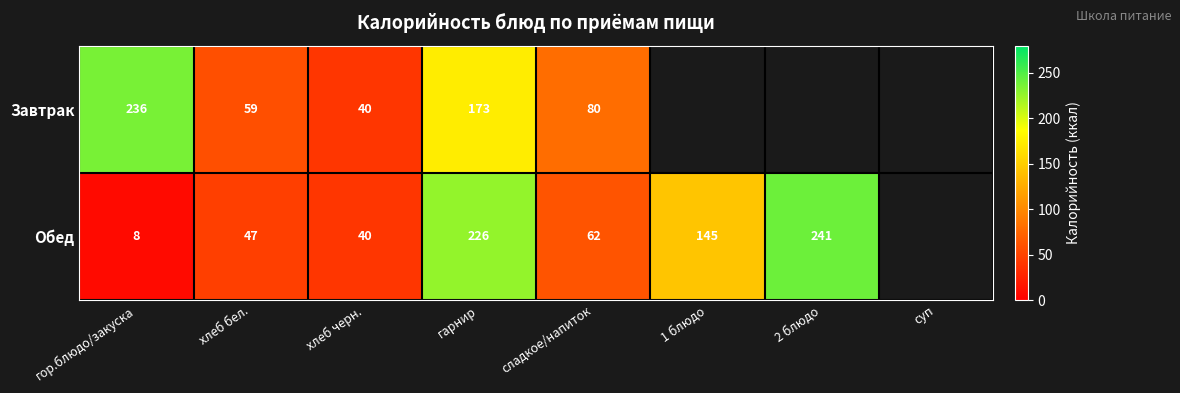

True or false: Обед has a value of 62 at сладкое/напиток.

True